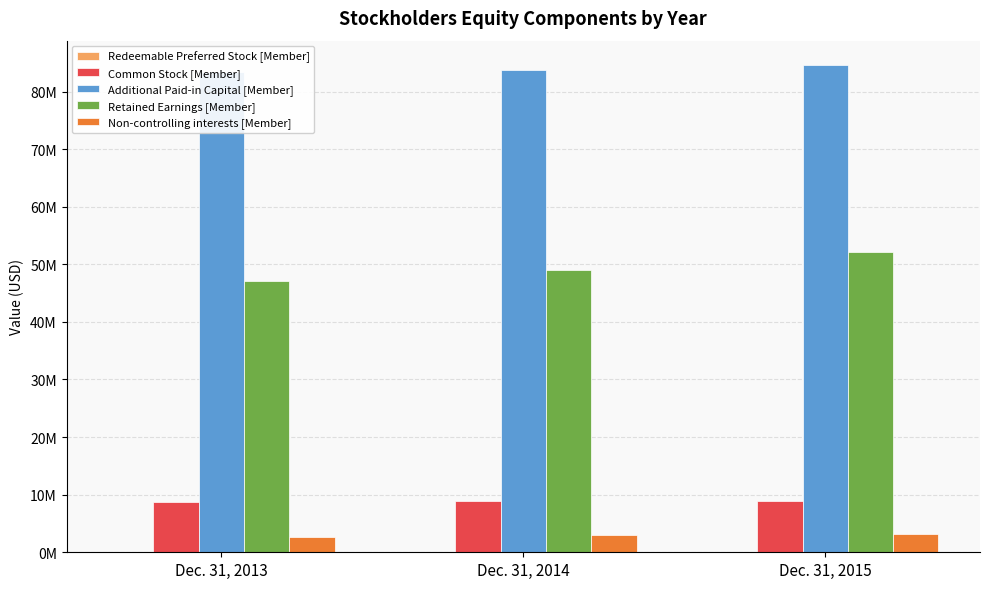

Reading right to left, what are all the values shown in this chart?

Redeemable Preferred Stock [Member]: 23282	22104	22445
Common Stock [Member]: 8868721	8829539	8811718
Additional Paid-in Capital [Member]: 84597349	83779292	83381387
Retained Earnings [Member]: 52084175	49000621	47155548
Non-controlling interests [Member]: 3154943	2933496	2599258